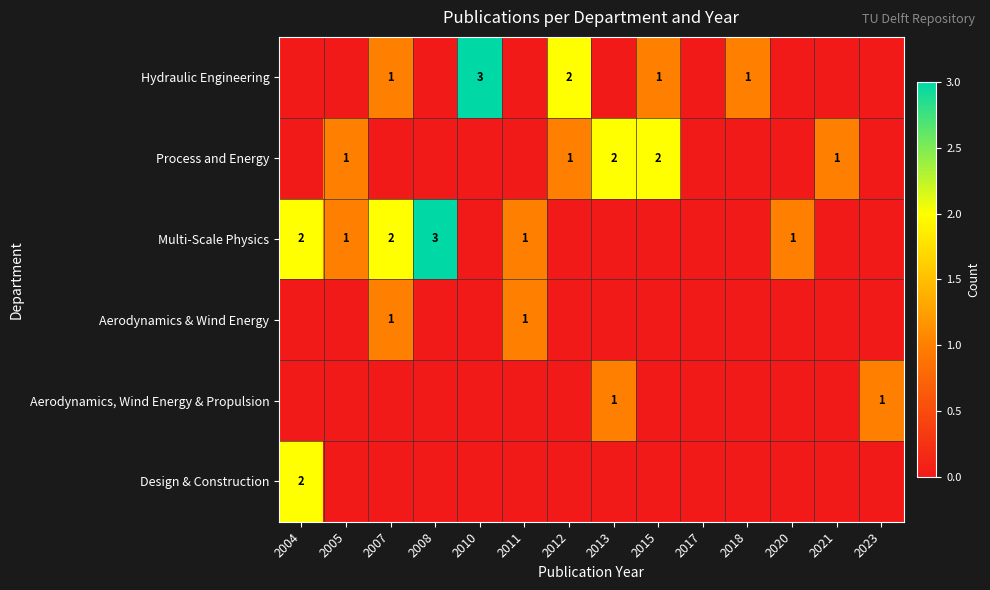

The value of Multi-Scale Physics at 2008 is 3. True or false?

True